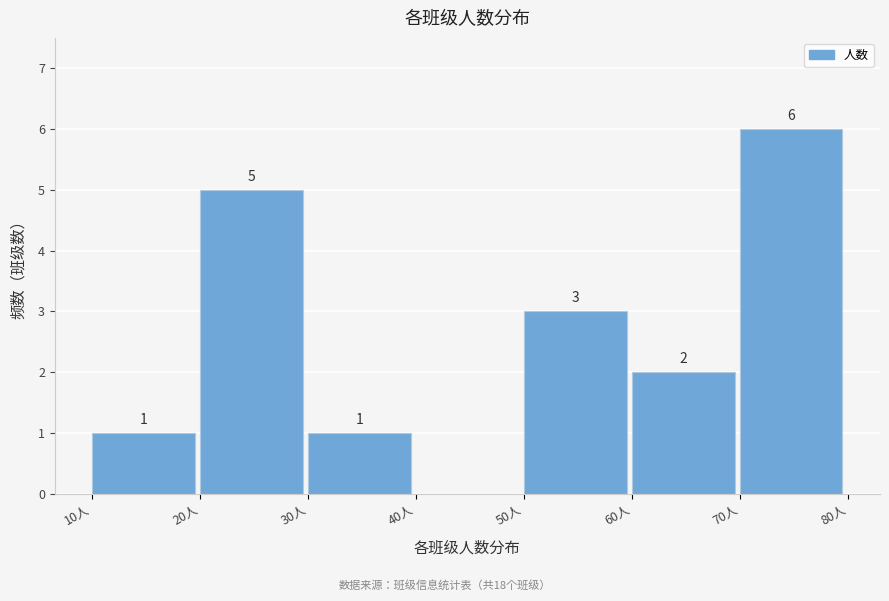

Over which range of the x-axis is the bar tallest?

70 to 80